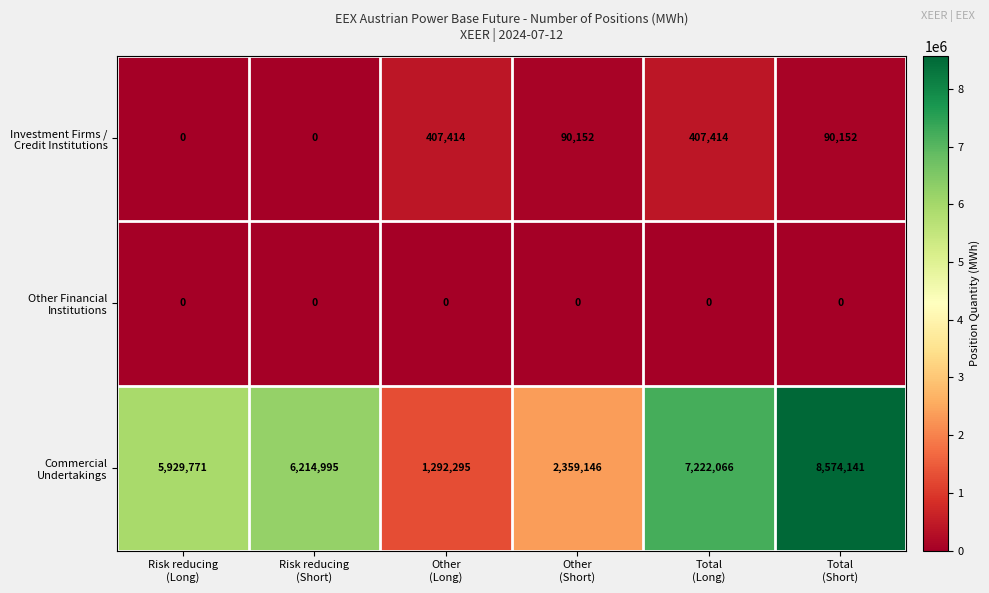

What is the total value across all series at Risk reducing
(Short)?

6214995